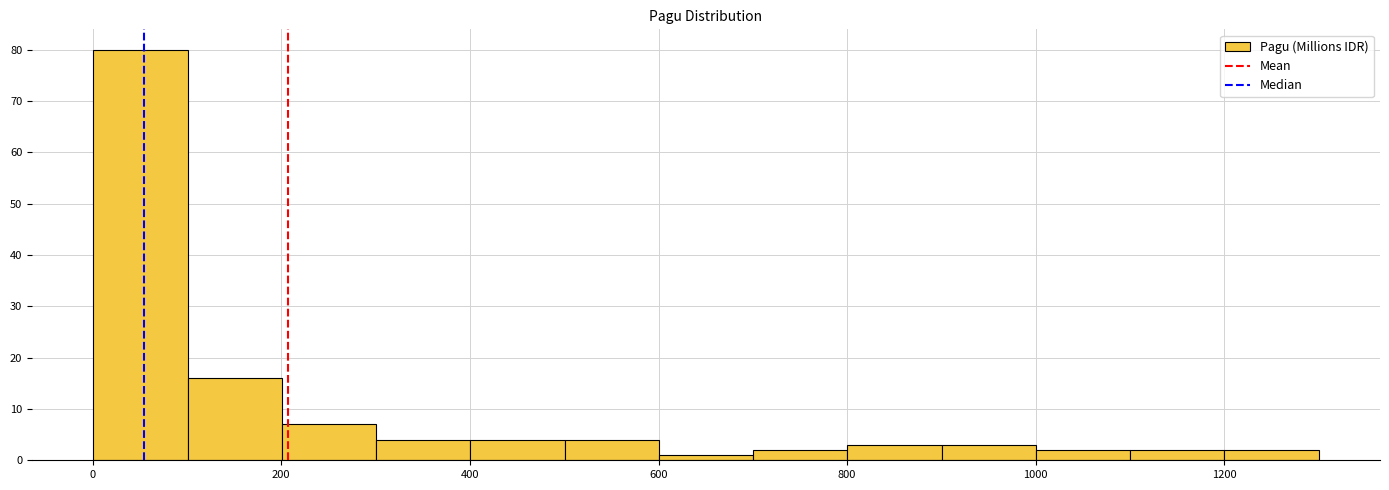

Over which range of the x-axis is the bar tallest?

0 to 100